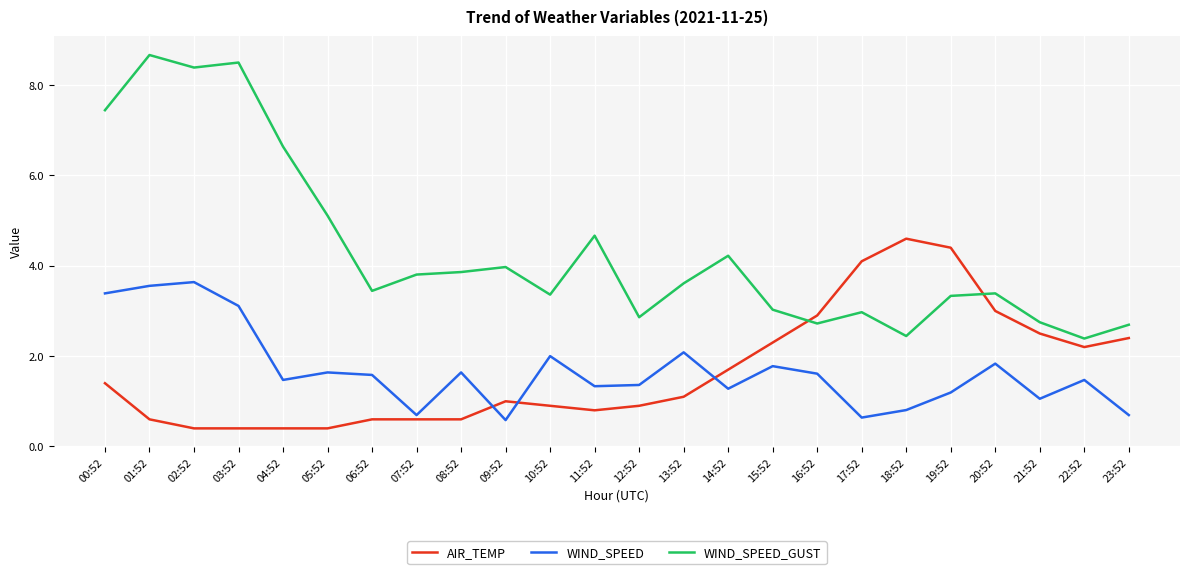

Where does the WIND_SPEED_GUST series first go above 3?

00:52